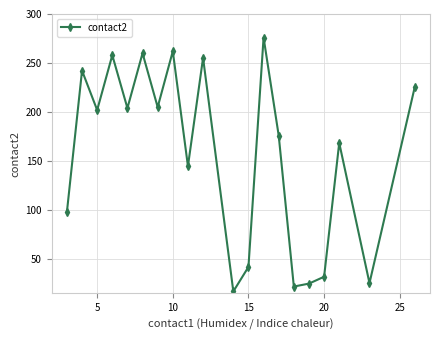

How many points are lower than both their immediate neighbors (excluding endpoints)?

7